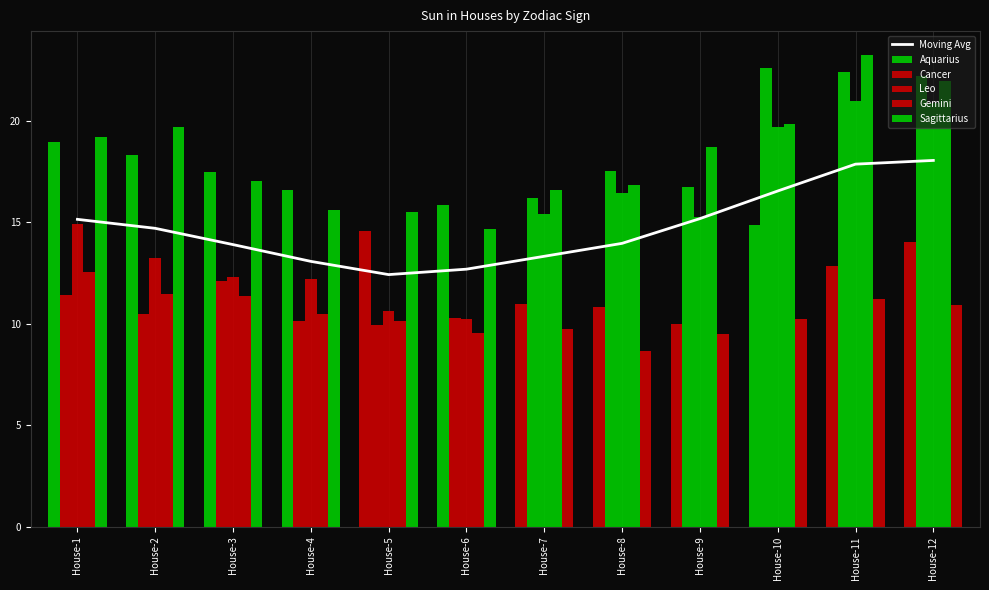

What is the sum of all Leo values?

182.1